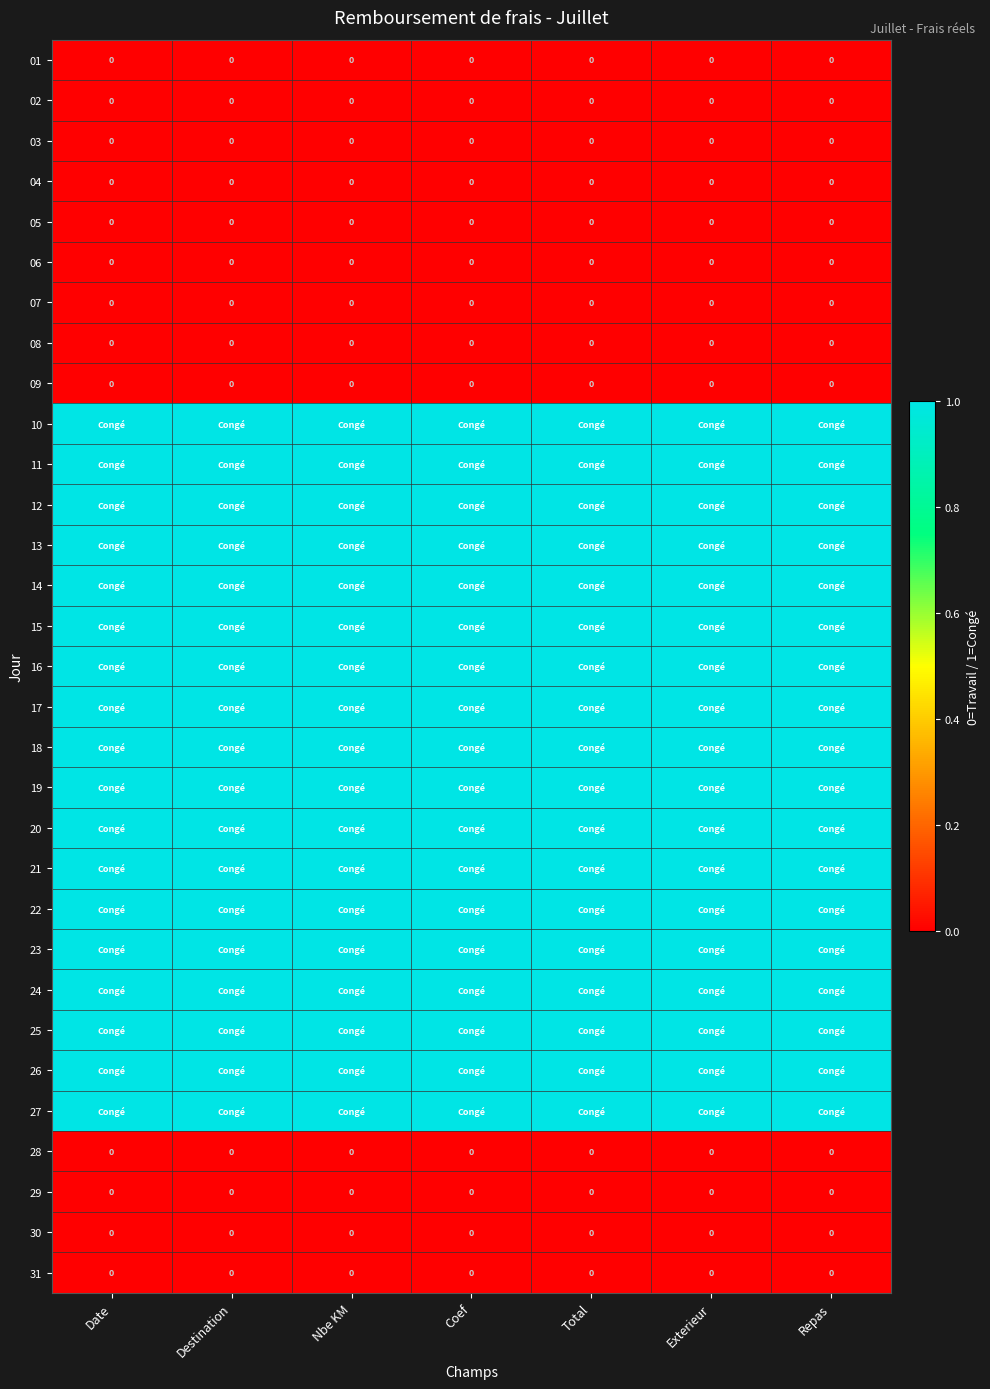

Is the value of 22 at Nbe KM greater than the value of 05 at Repas?

Yes